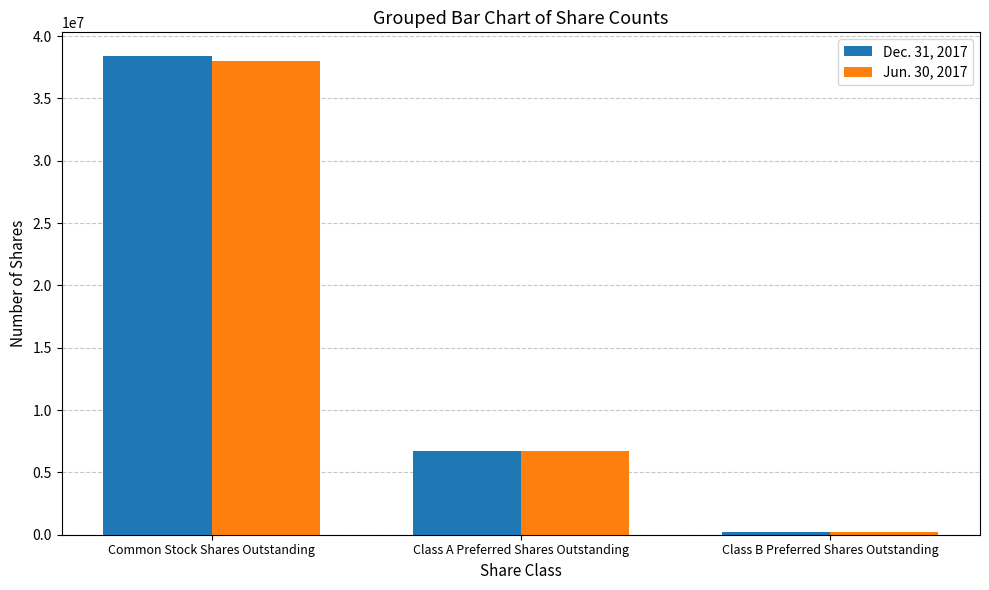

Is it true that Jun. 30, 2017 equals 38000663 at Common Stock Shares Outstanding?

True